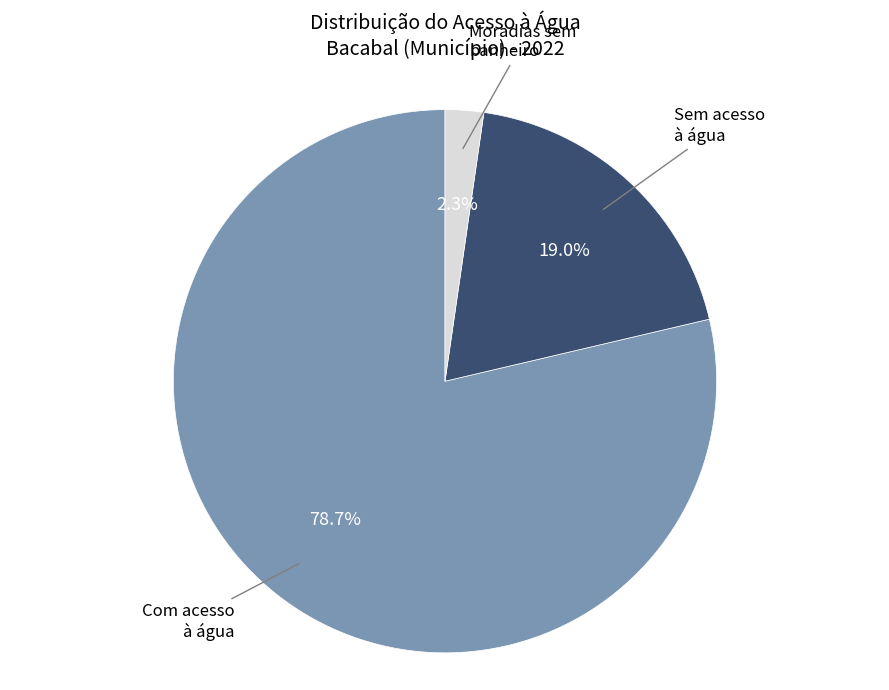

Is there a majority slice in this chart?

Yes